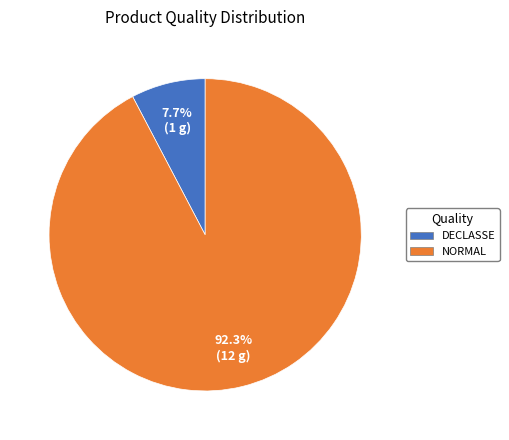

Which slice is the smallest?

DECLASSE